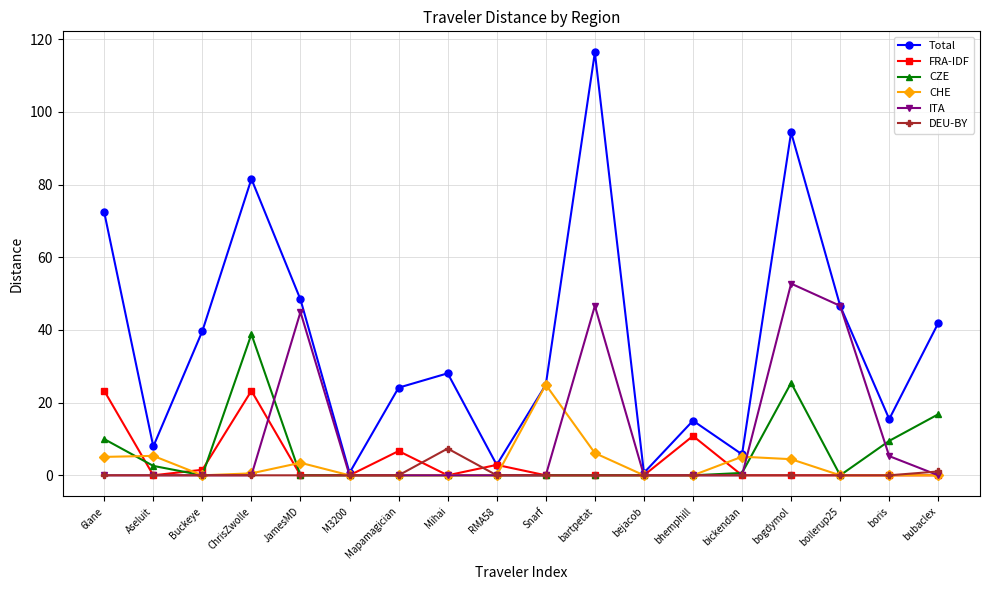

What are all the series names shown in the legend?

Total, FRA-IDF, CZE, CHE, ITA, DEU-BY